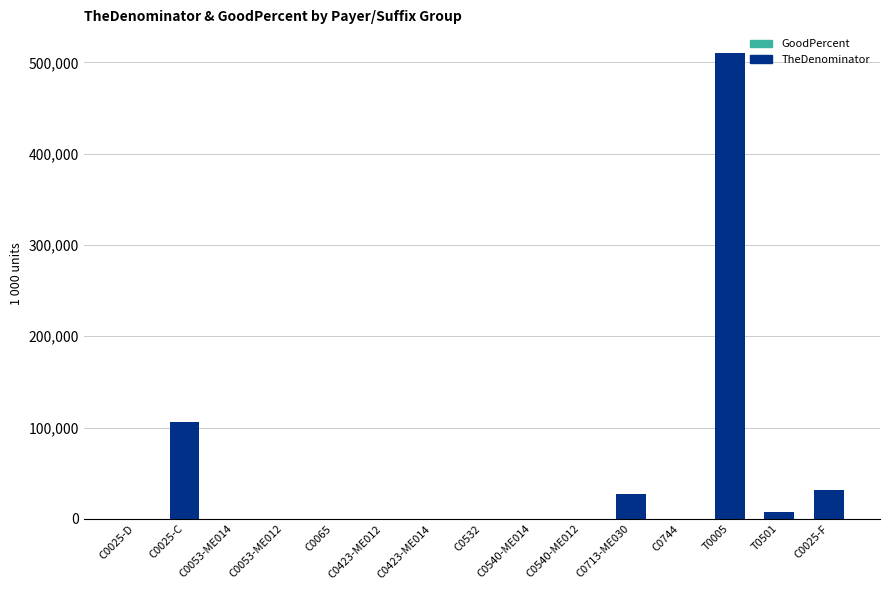

The value at C0532 is 193085. True or false?

False